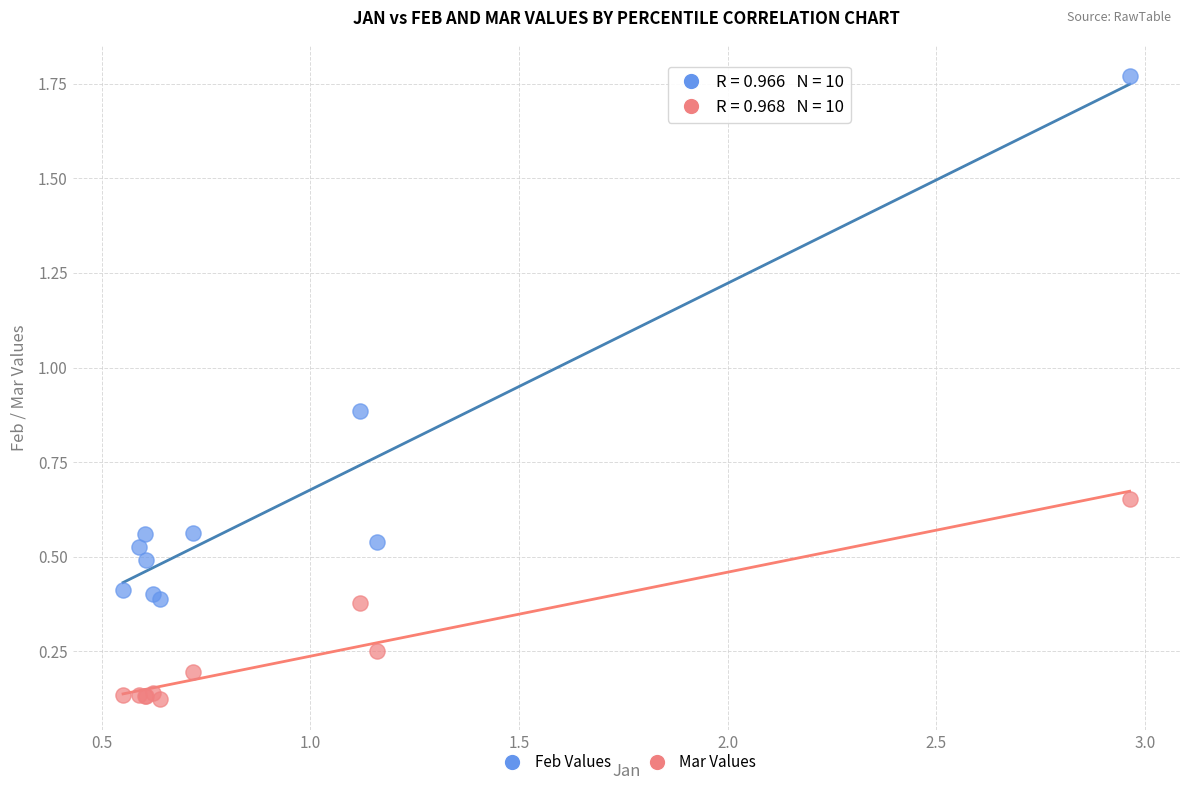

Which series reaches the maximum Y coordinate?

Feb Values